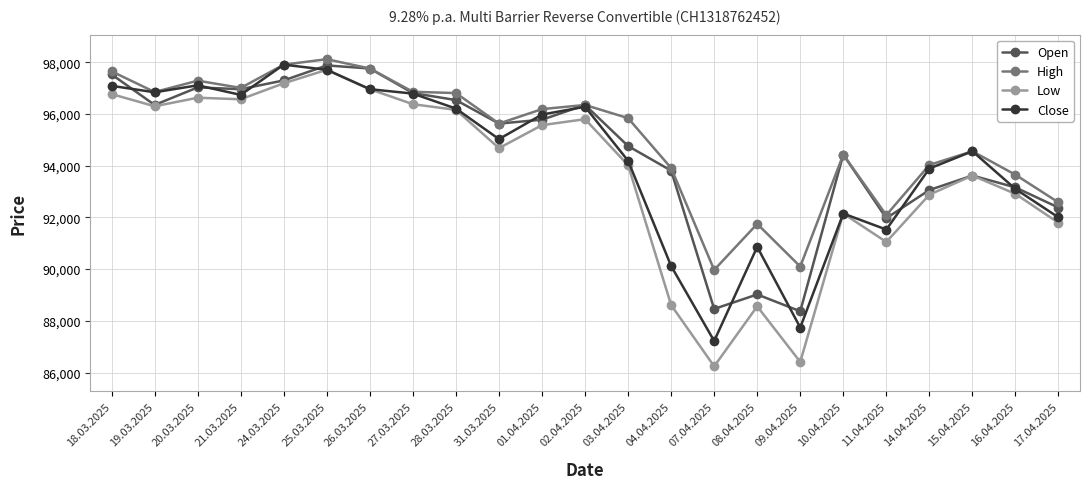

What is the label of the 13th point from the left?

03.04.2025